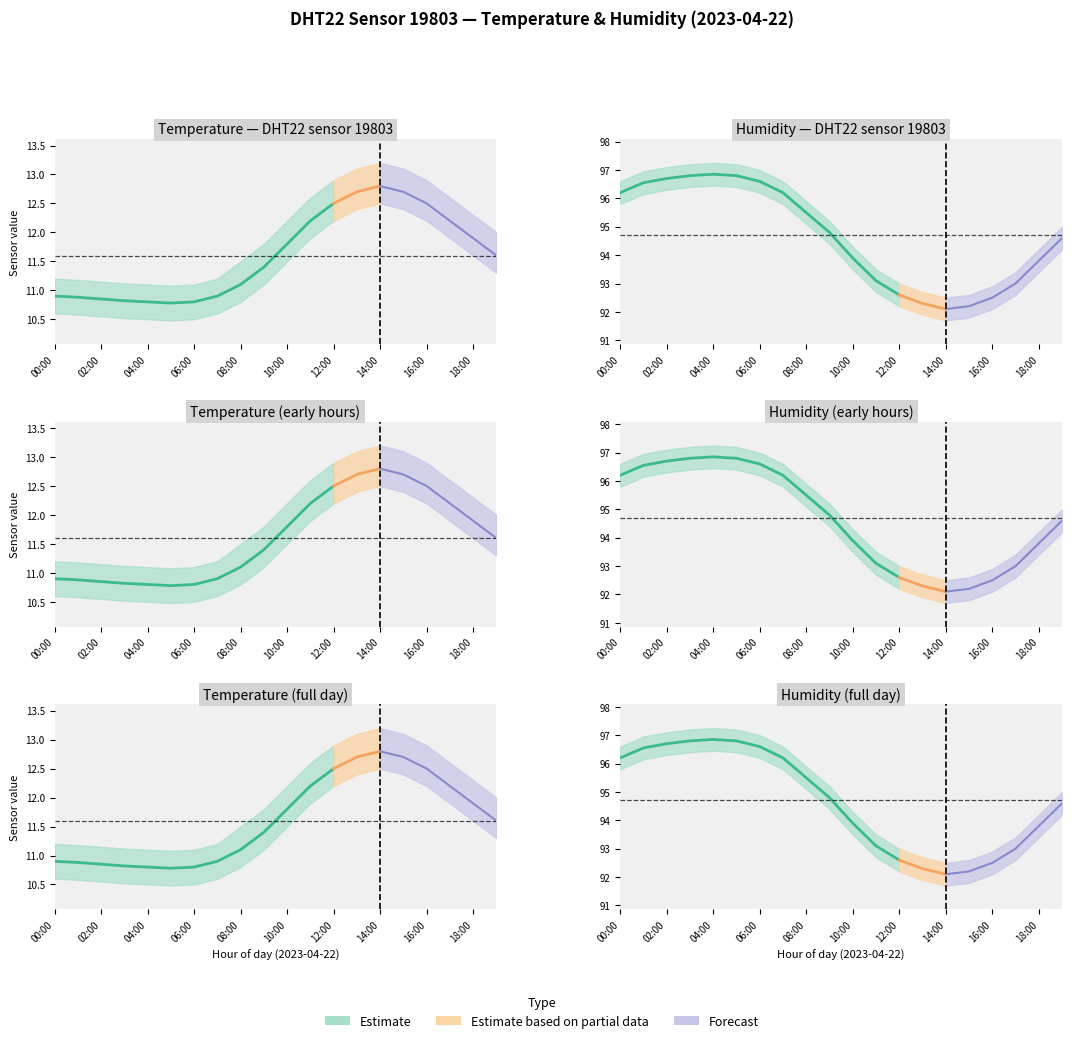

Is the value of temp_upper at 02:00 greater than the value of temperature at 03:00?

Yes